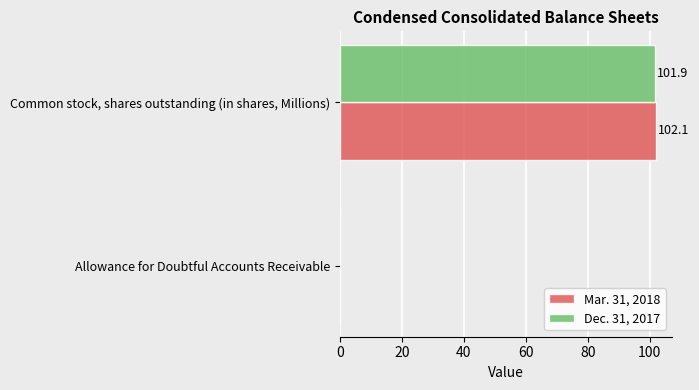

What is the sum of all Dec. 31, 2017 values?

101.9